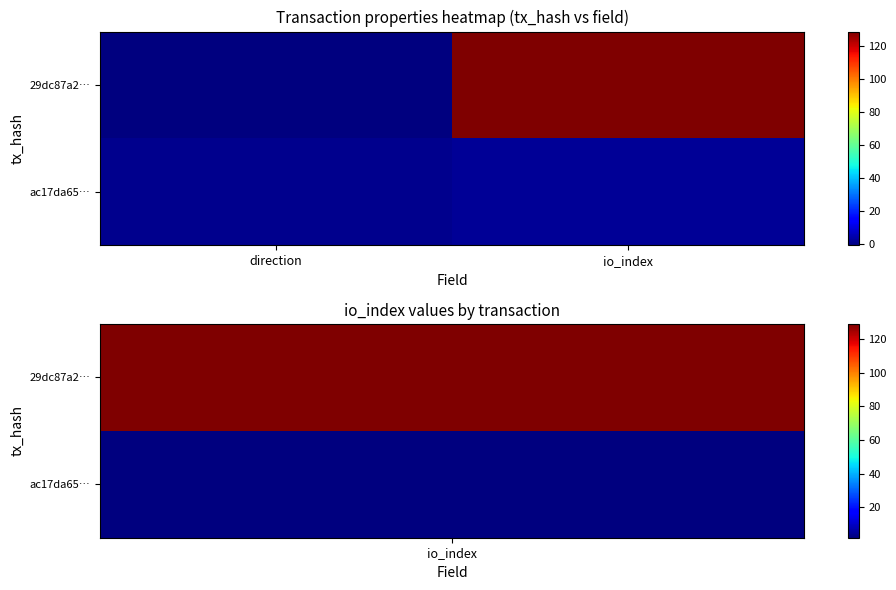

What is the minimum value shown in the chart?

-1